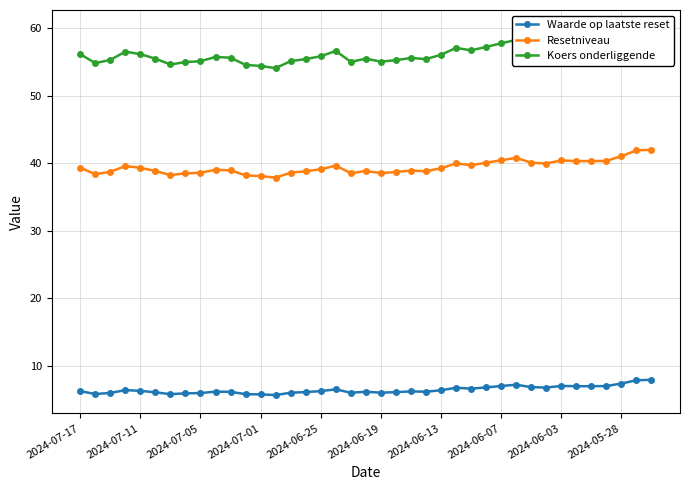

What is the value of the Resetniveau point at the 16th from the left?

38.8